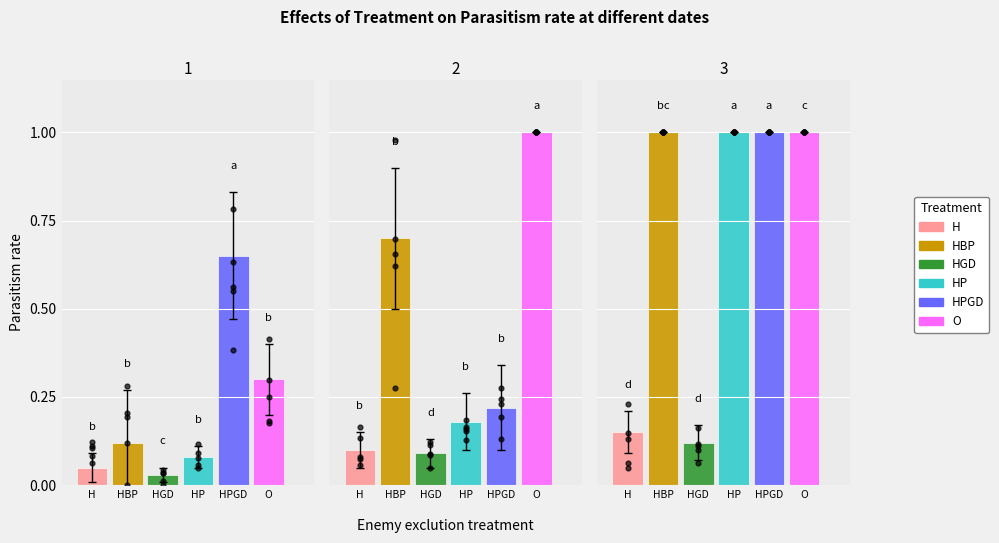

Which series reaches the minimum Y coordinate?

HGD